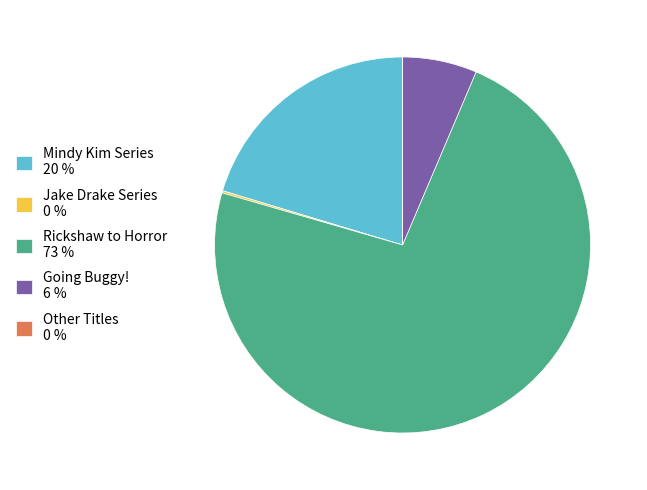

Which slice represents more than half of the pie?

Rickshaw to Horror 73 %